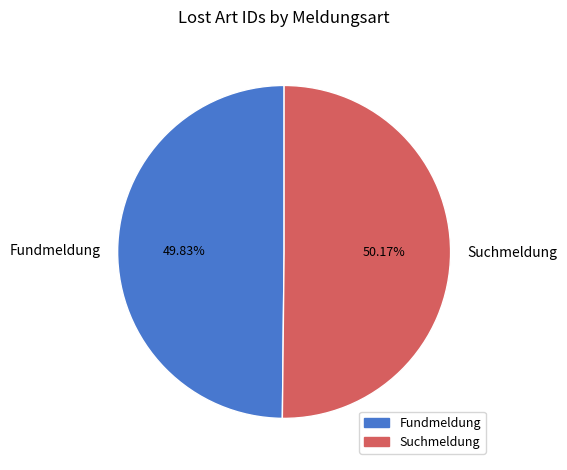

Do Fundmeldung and Suchmeldung together represent more than half of the pie?

Yes